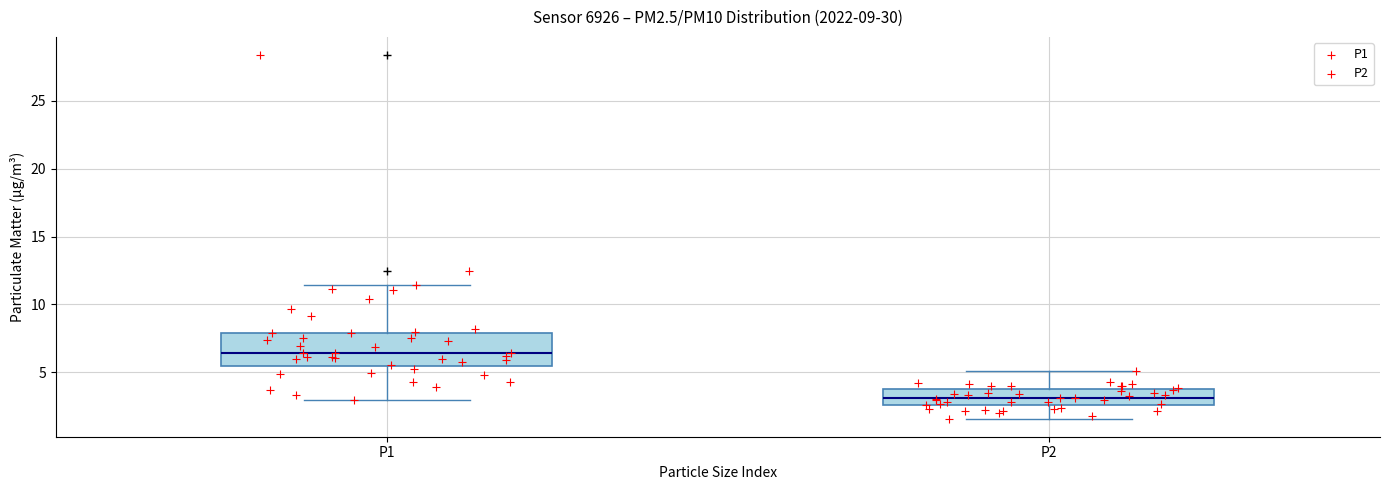

Reading left to right, read every box against the y-axis: the position of its median line, the range the box covers, and the ends of its whiskers. The values are not printed on the chart, so give them approximately, as read against the axis.

P1: median 6.5, box 5.5 to 8.0, whiskers 3.0 to 11.5
P2: median 3.0, box 2.5 to 4.0, whiskers 1.5 to 5.0